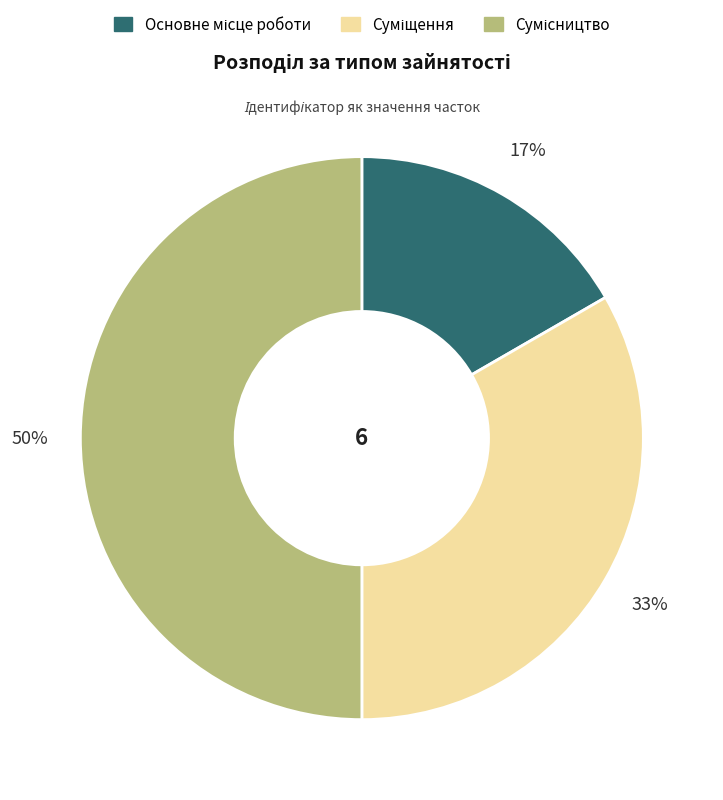

To the nearest percent, what is the average slice percentage?

33%